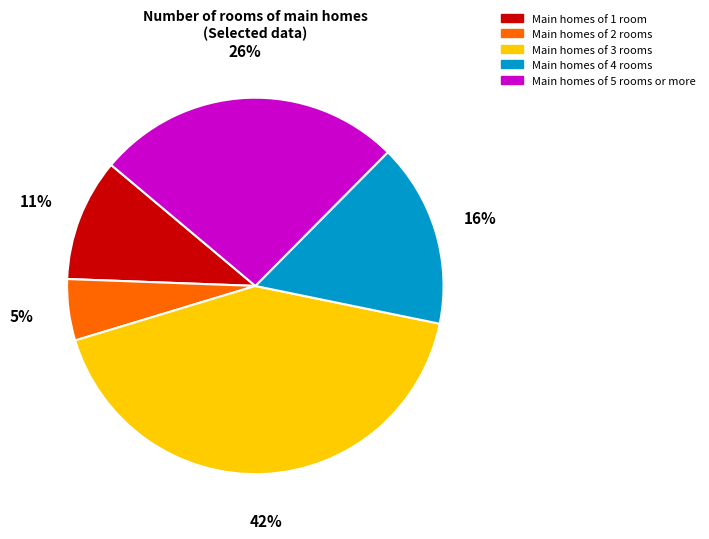

To the nearest percent, what is the difference between the largest and smallest slice percentages?

37%